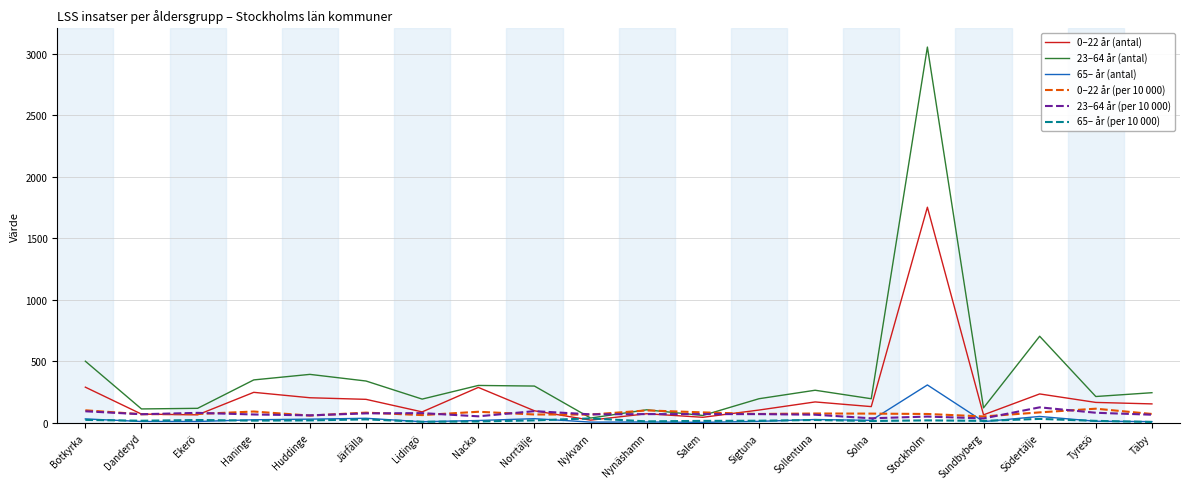

The 0–22 år (antal) series shows 133 at Solna. True or false?

True